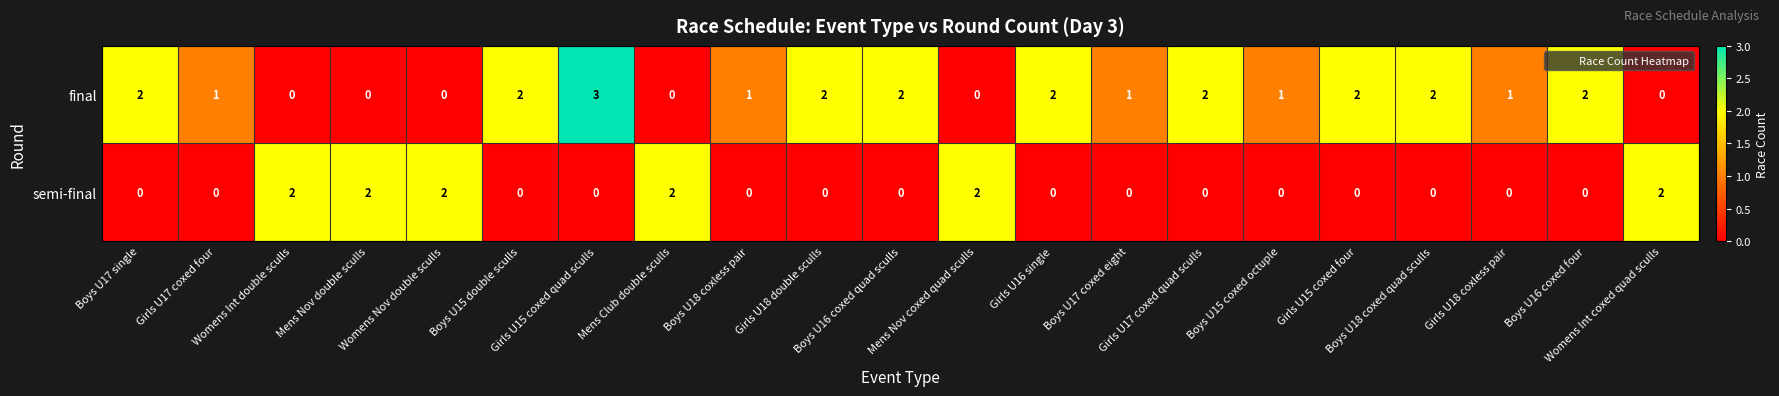

At which category is the sum across all series the highest?

Girls U15 coxed quad sculls